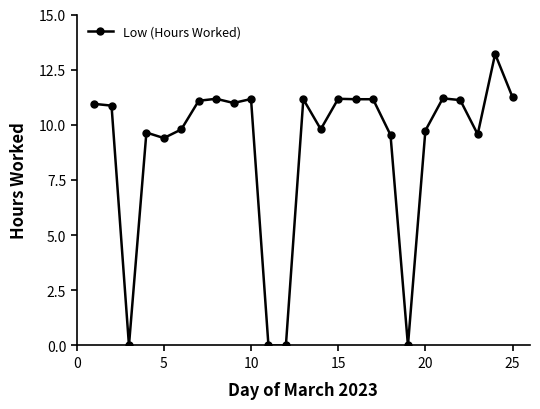

Count the number of data series in this chart.

1